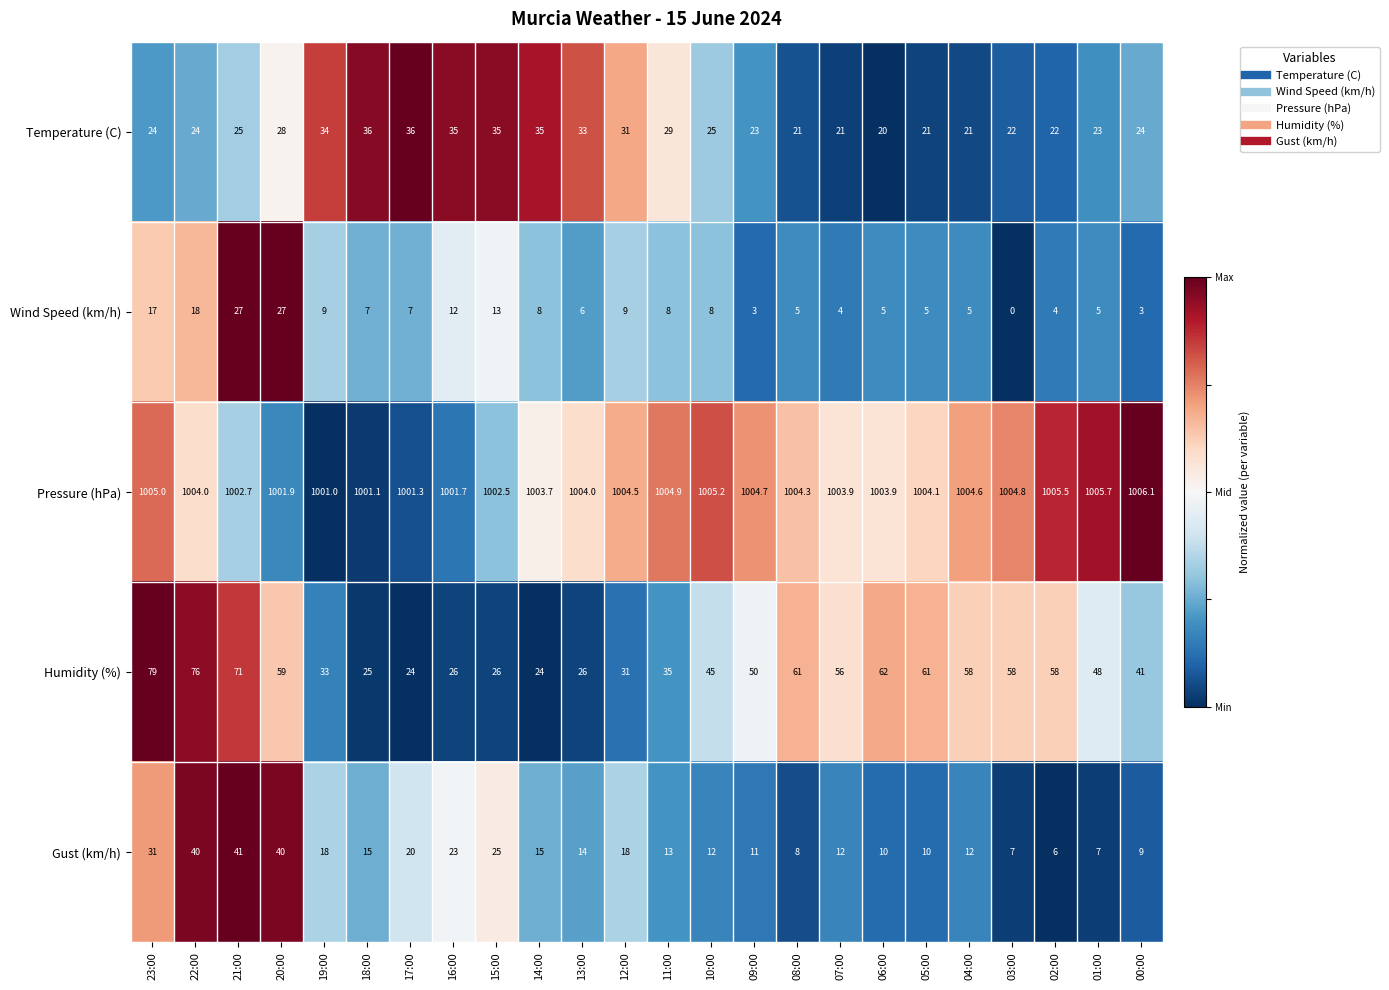

What is the spread (max minus min) of values at 23:00?

988.0